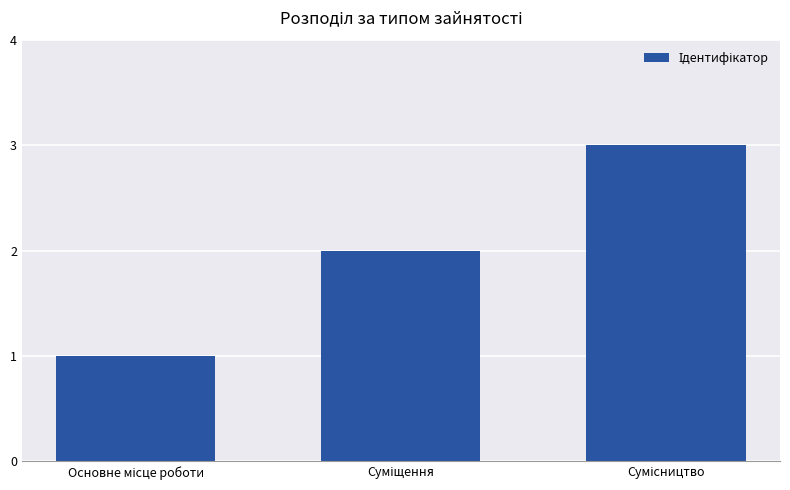

What is the sum of all values?

6